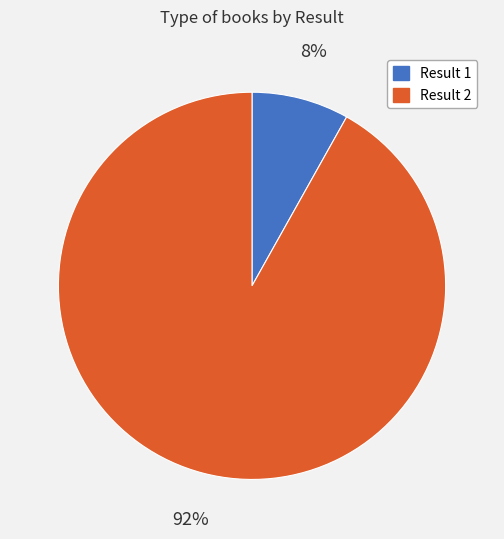

What is the largest slice in the pie chart?

Result 2